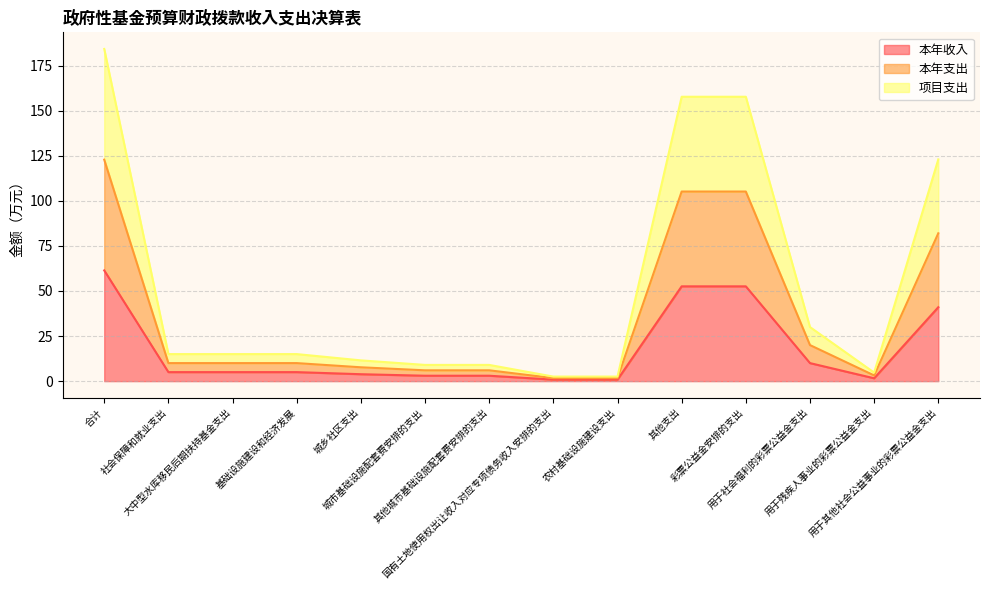

Where is 本年收入 nearest to the value 31?

用于其他社会公益事业的彩票公益金支出